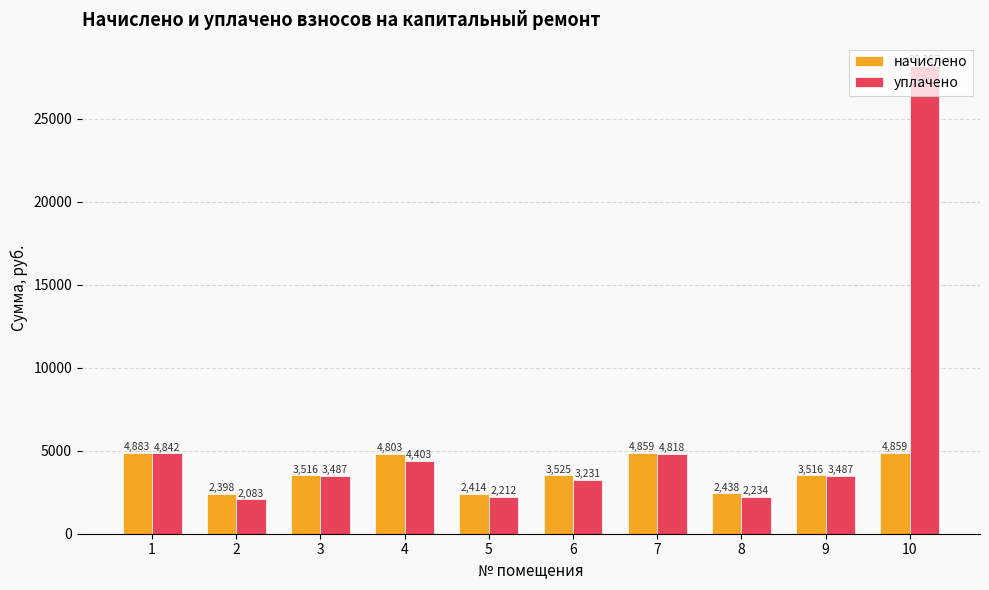

What is the value of the уплачено bar at the 1st from the left?

4841.6